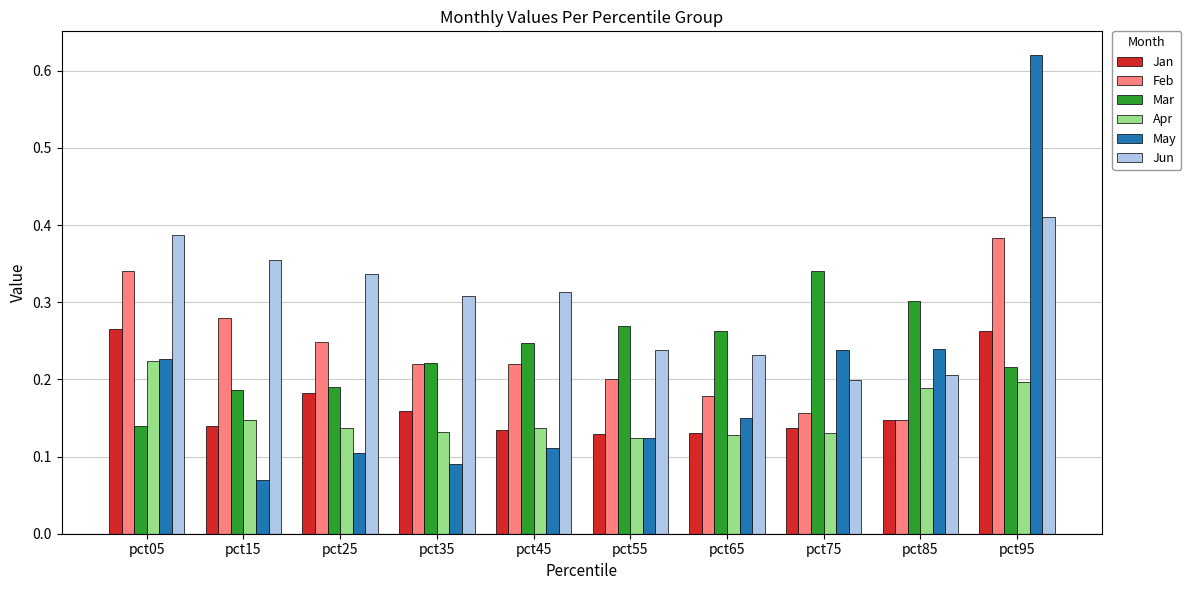

What is the sum of all Feb values?

2.4